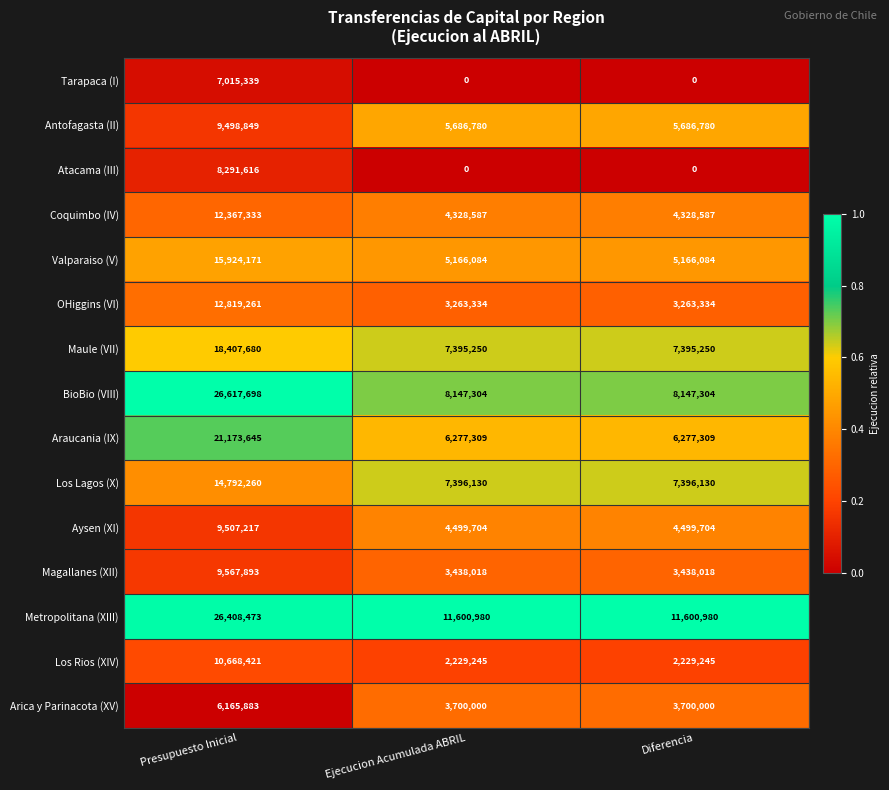

Rank the series at Presupuesto Inicial from lowest to highest value.

Arica y Parinacota (XV), Tarapaca (I), Atacama (III), Antofagasta (II), Aysen (XI), Magallanes (XII), Los Rios (XIV), Coquimbo (IV), OHiggins (VI), Los Lagos (X), Valparaiso (V), Maule (VII), Araucania (IX), Metropolitana (XIII), BioBio (VIII)